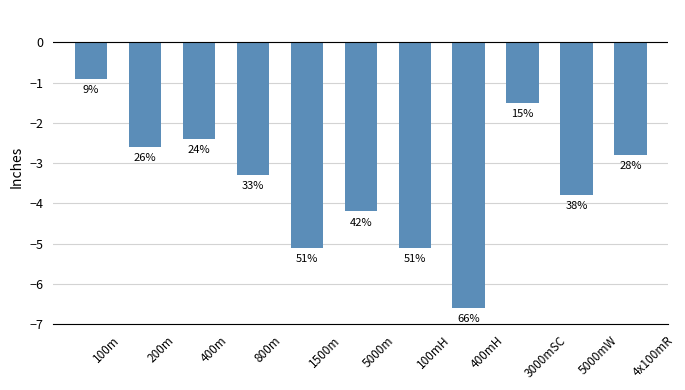

List the labels in order of value, smallest first.

400mH, 1500m, 100mH, 5000m, 5000mW, 800m, 4x100mR, 200m, 400m, 3000mSC, 100m